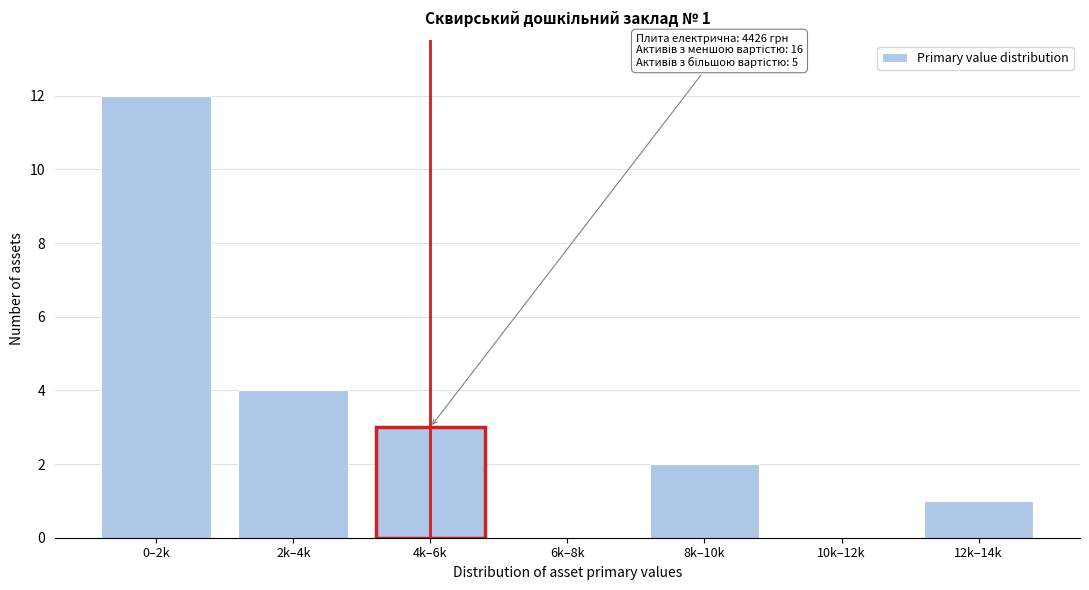

Reading right to left, what are all the values shown in this chart?

12k–14k=1	10k–12k=0	8k–10k=2	6k–8k=0	4k–6k=3	2k–4k=4	0–2k=12